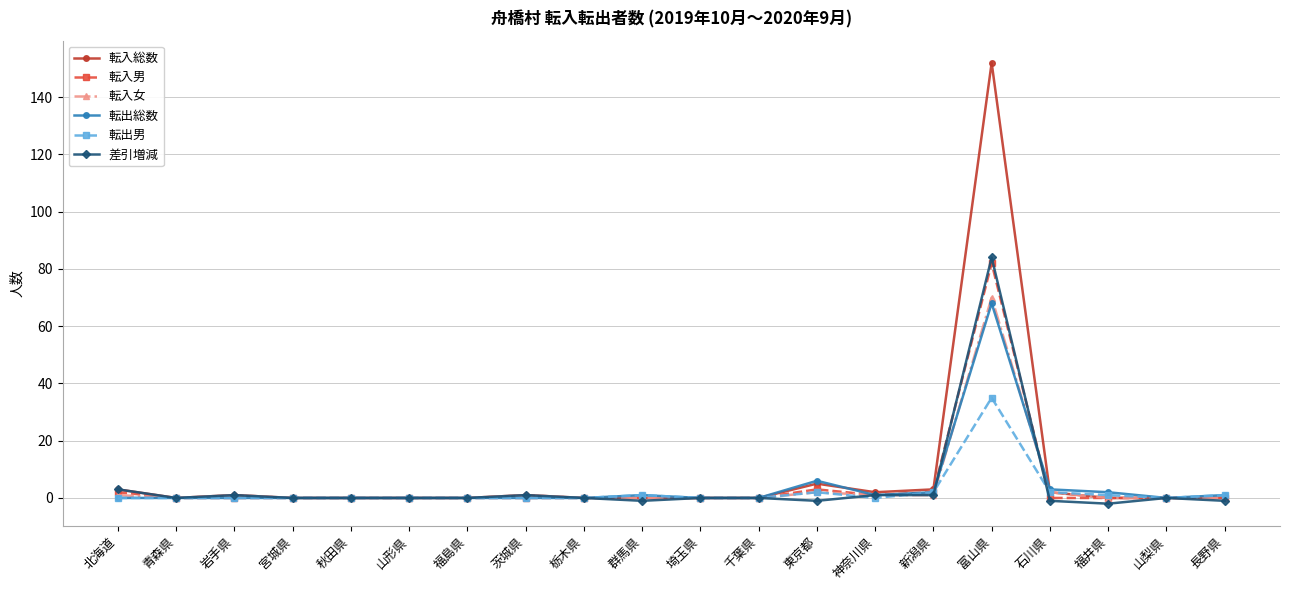

True or false: 転入男 has a value of 0 at 栃木県.

True